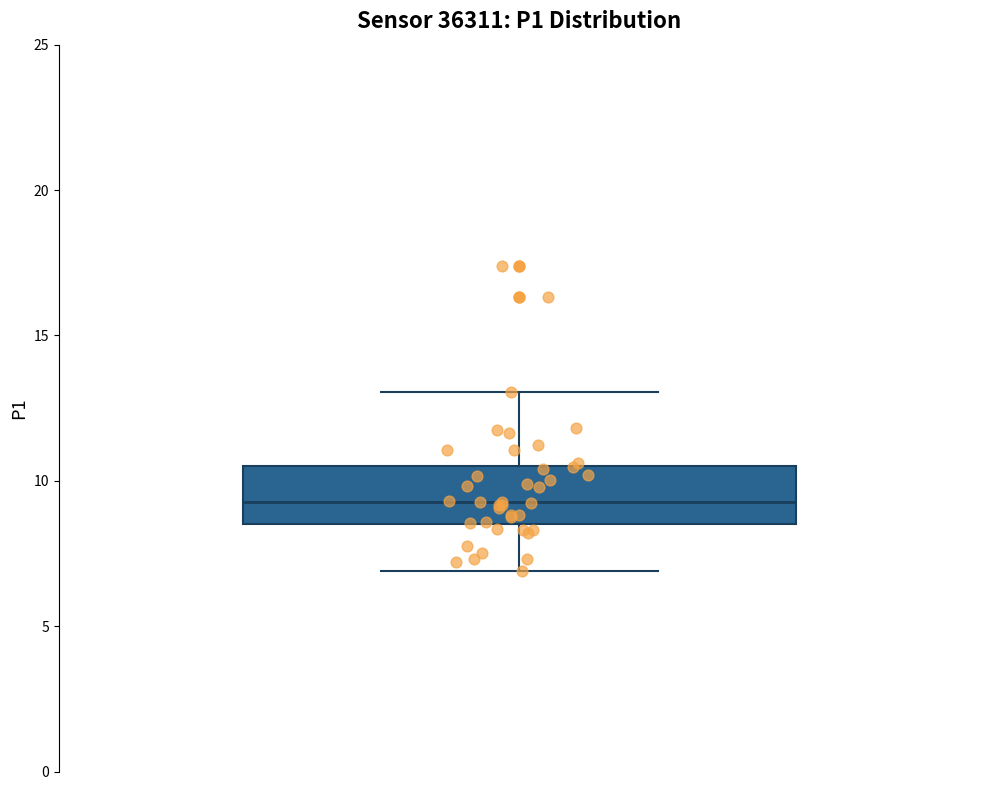

Read this box plot against the y-axis: the position of the median line, the range covered by the box, and the ends of both whiskers. The values are not printed on the chart, so give them approximately, as read against the axis.

median 9.5, box 8.5 to 10.5, whiskers 7.0 to 13.0